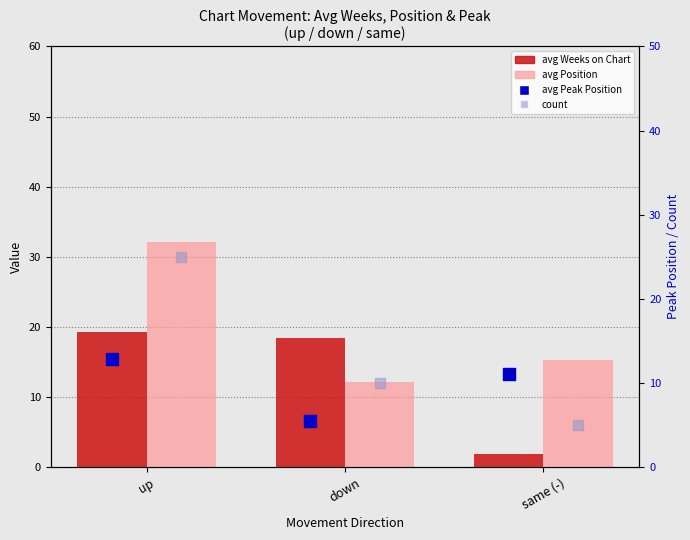

At which category is the sum across all series the highest?

up